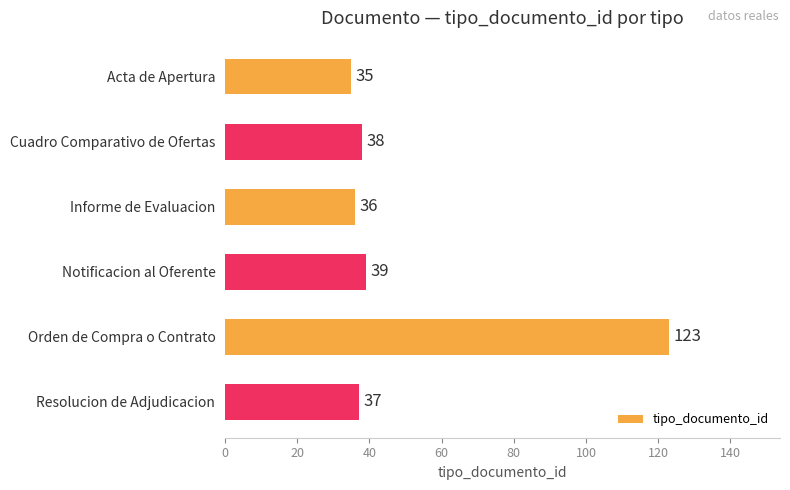

What is the difference between the maximum and second lowest values?

87